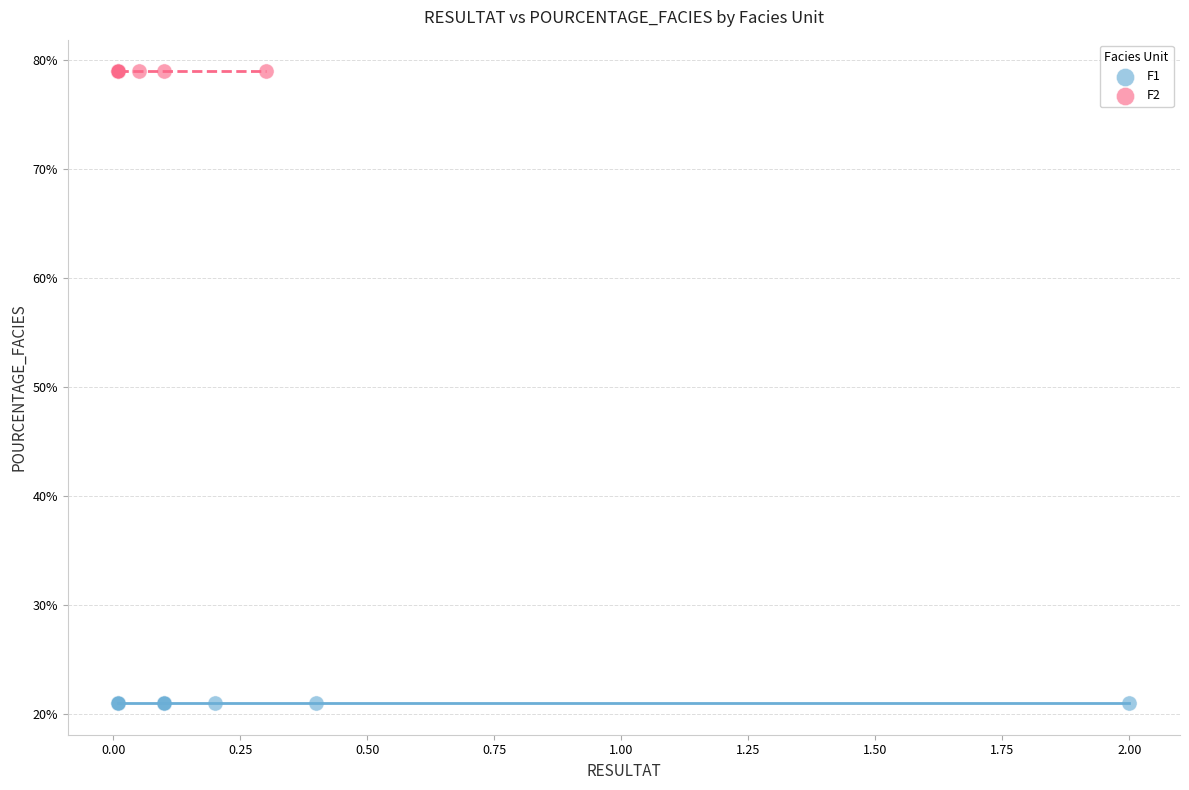

Which series reaches the minimum Y coordinate?

F1